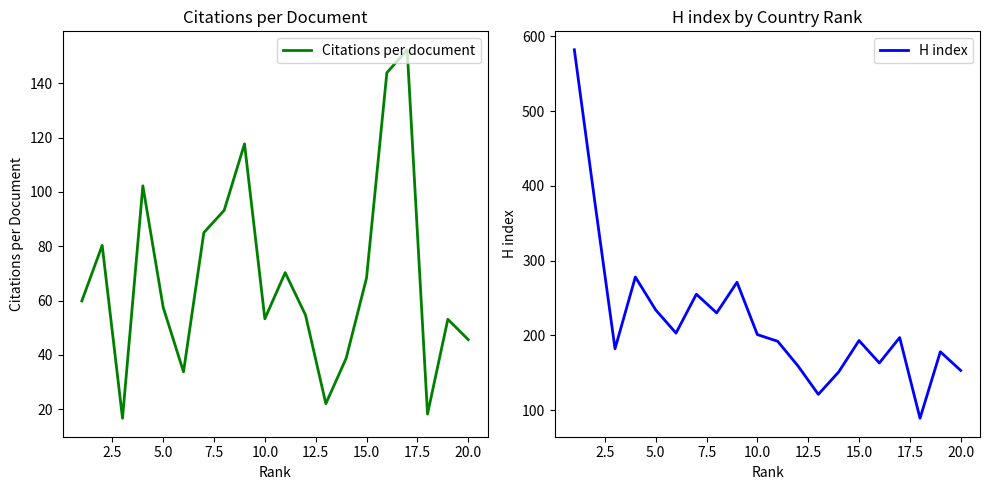

Is it true that Citations per document equals 57.5 at 5.0?

True